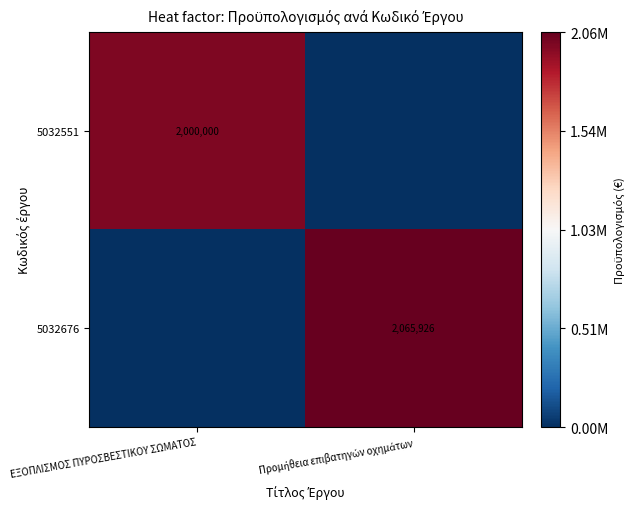

Is it true that 5032551 equals 2000000 at ΕΞΟΠΛΙΣΜΟΣ ΠΥΡΟΣΒΕΣΤΙΚΟΥ ΣΩΜΑΤΟΣ?

True